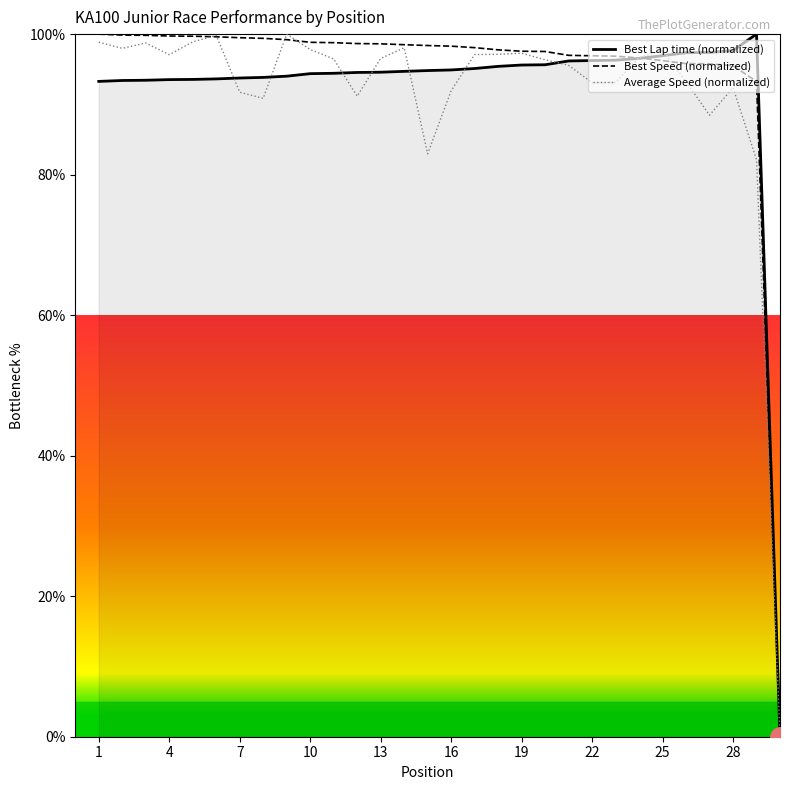

Does the chart have visible grid lines?

No